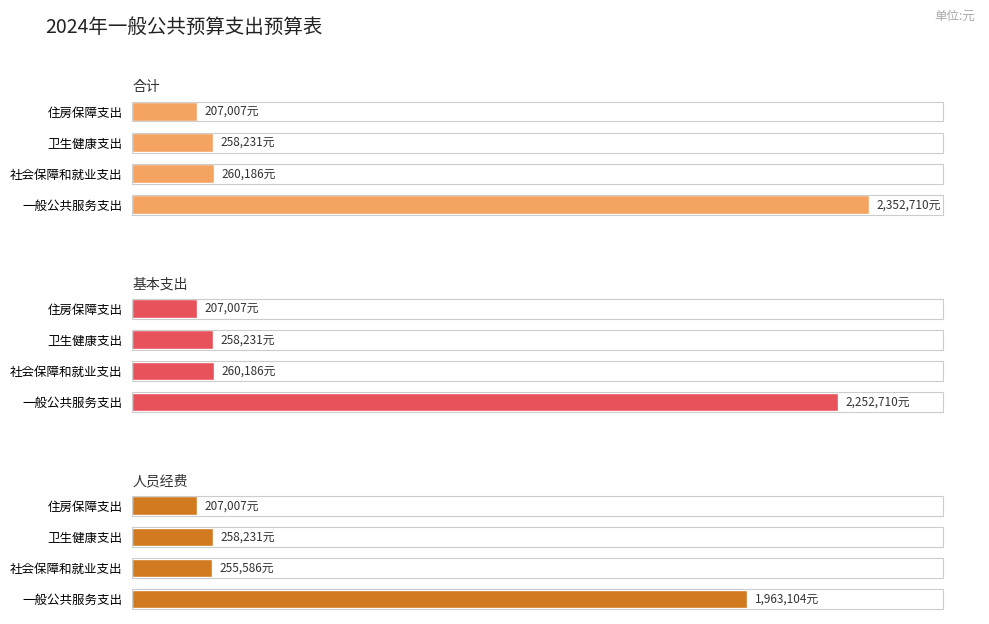

Reading left to right, transcribe all the data shown in this chart.

合计: 2352710.0	260185.6	258231.4	207007.2
基本支出: 2252710.0	260185.6	258231.4	207007.2
人员经费: 1963104.0	255585.6	258231.4	207007.2